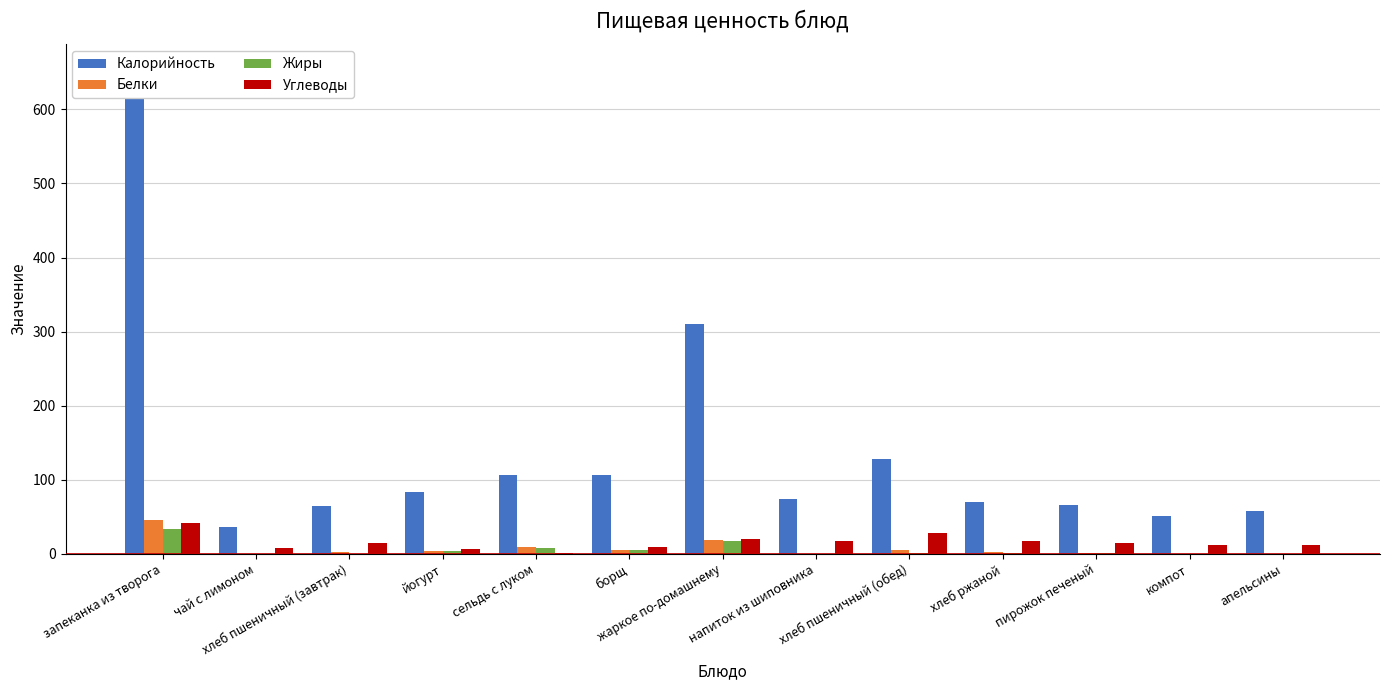

Rank the series at борщ from lowest to highest value.

Белки, Жиры, Углеводы, Калорийность